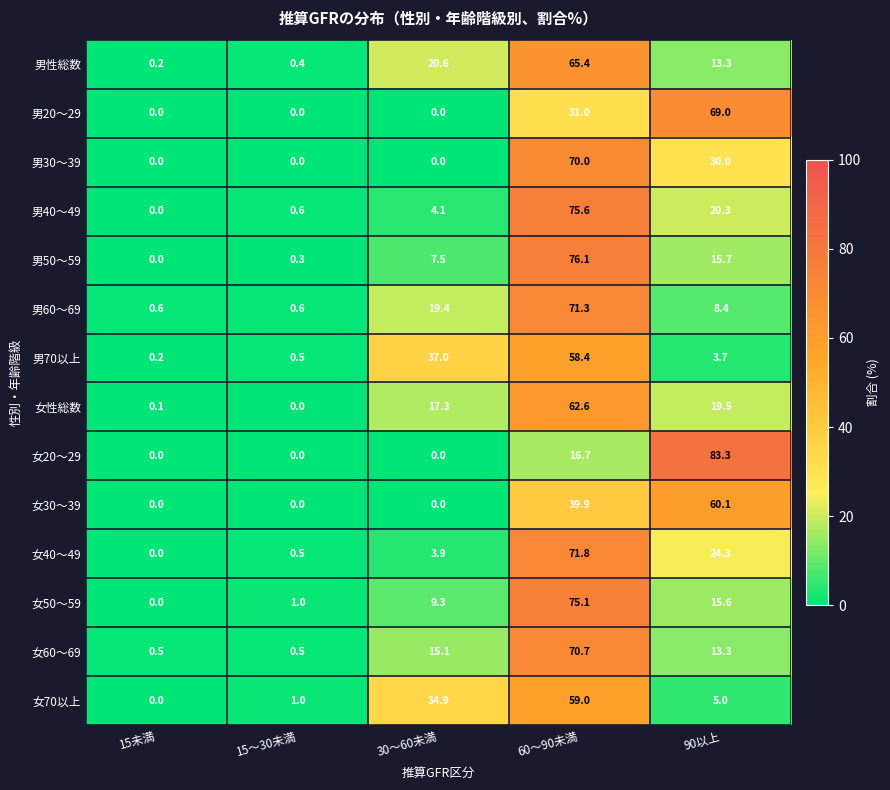

What is the approximate value of 女性総数 at 60～90未満?

62.6